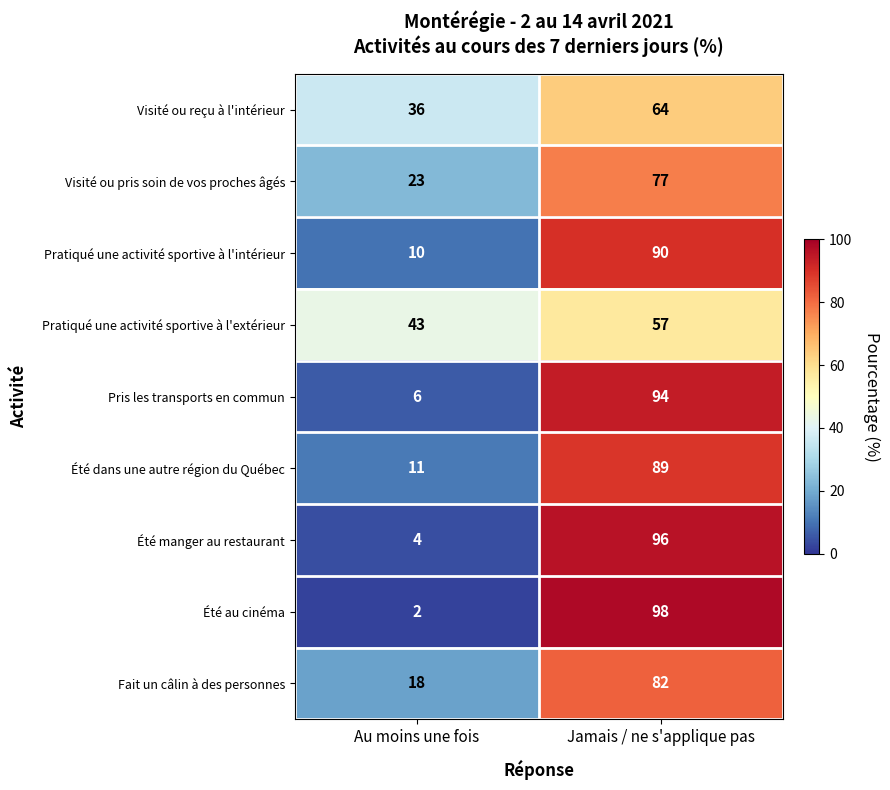

Which series changed the most between Au moins une fois and Jamais / ne s'applique pas?

Été au cinéma